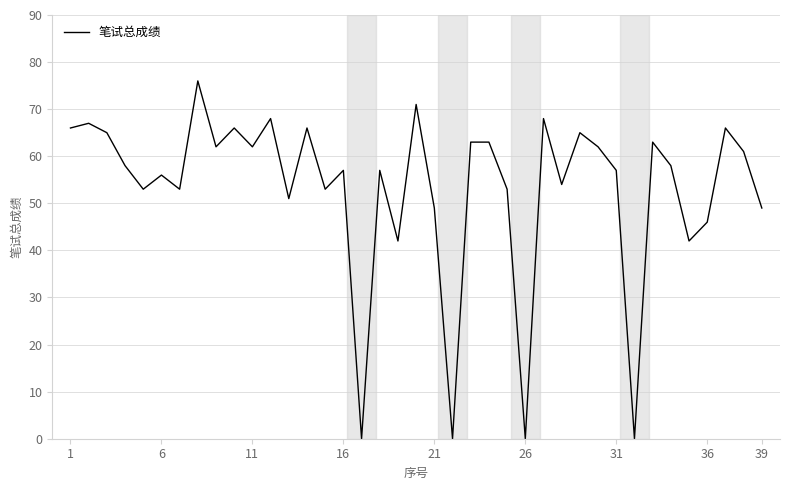

What is the greatest value displayed?

76